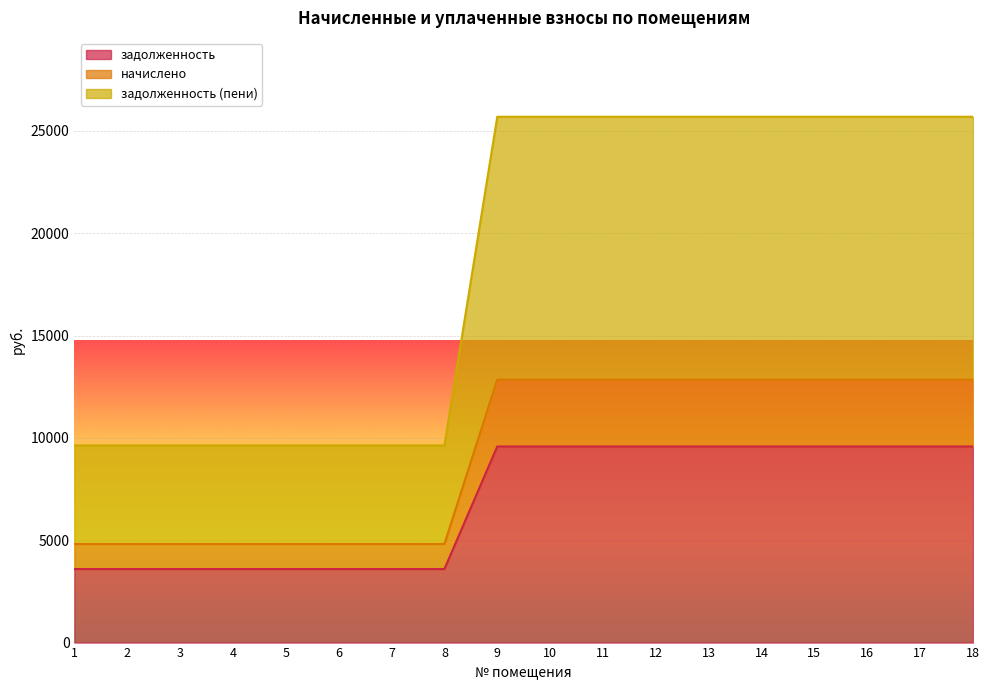

What is the total value across all series at 4?

9635.0